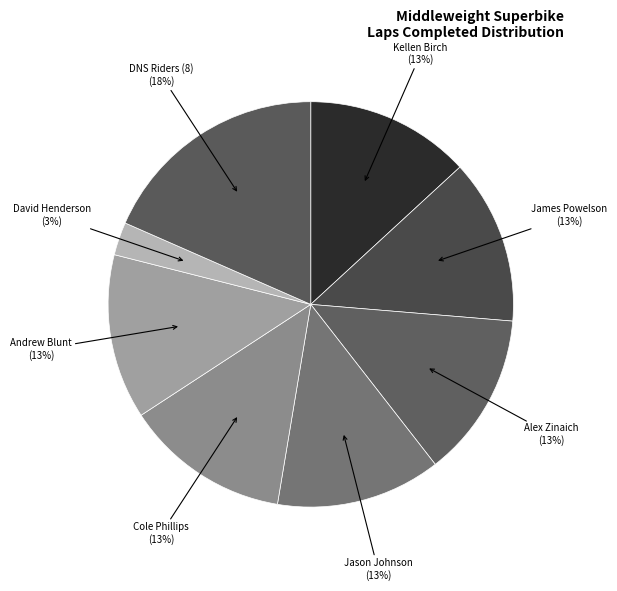

How many segments does this pie chart have?

8